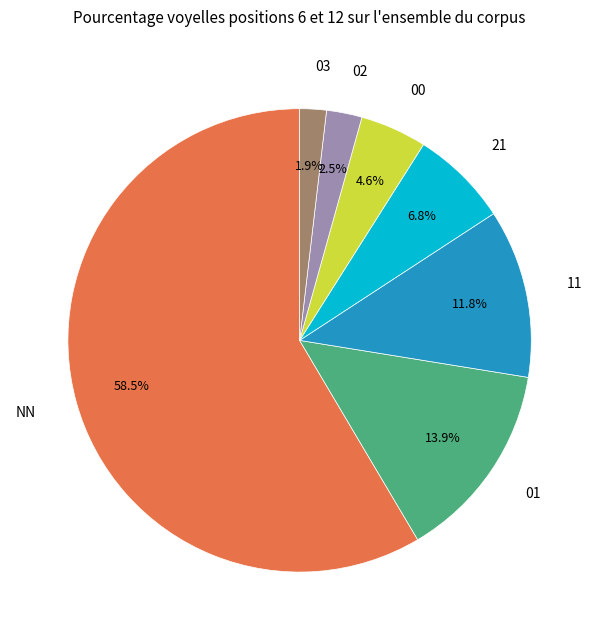

To the nearest percent, what is the difference between the largest and smallest slice percentages?

57%